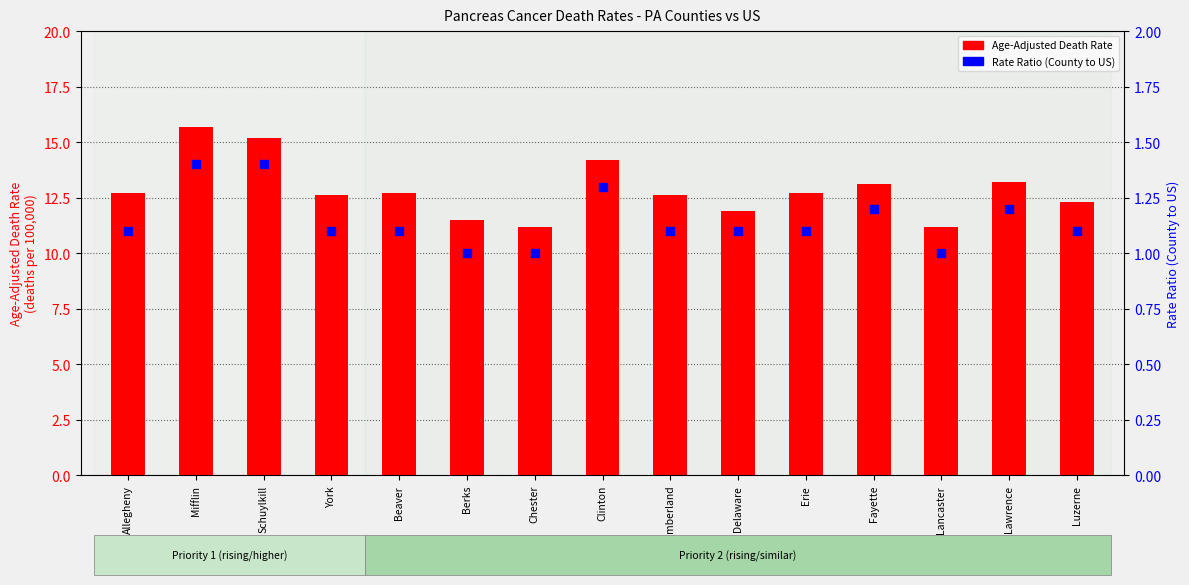

At which category is the sum across all series the highest?

Mifflin